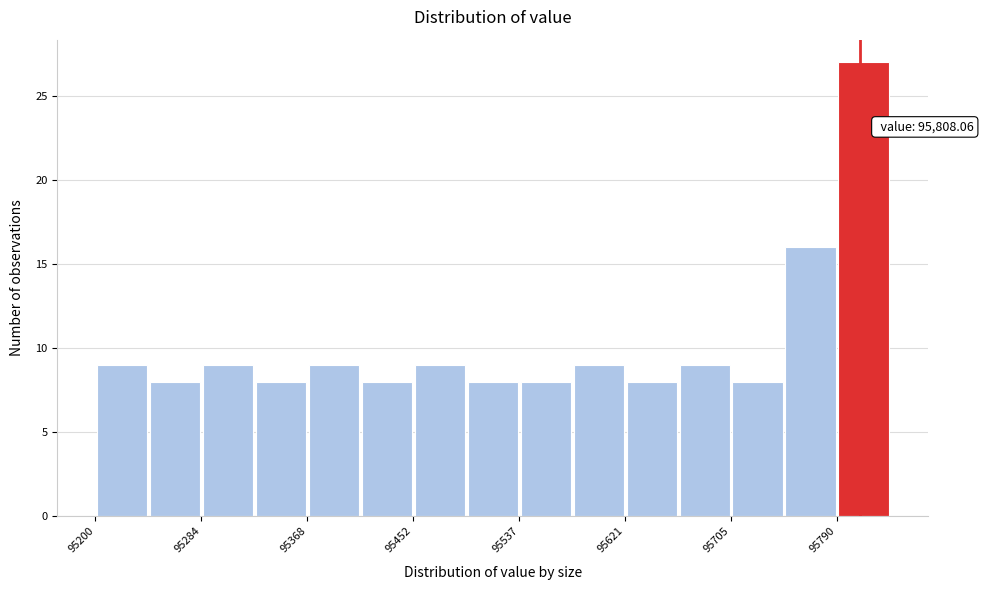

Which range on the x-axis has the tallest bar?

95790 to 95830